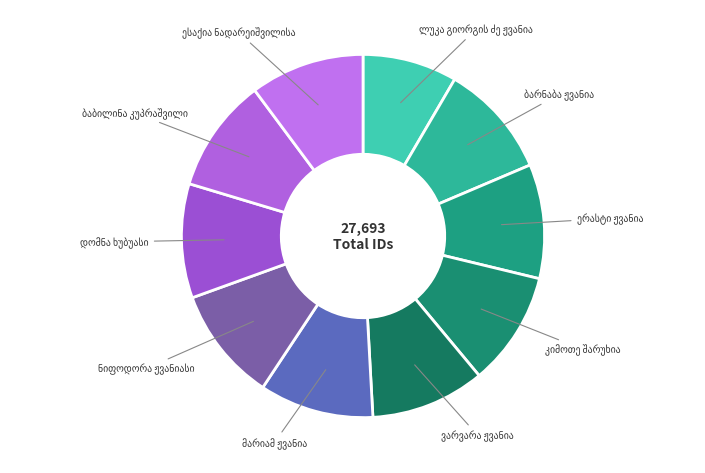

What is the total percentage of ვარვარა ჟვანია and ნიფოდორა ჟვანიასი?

20.3%